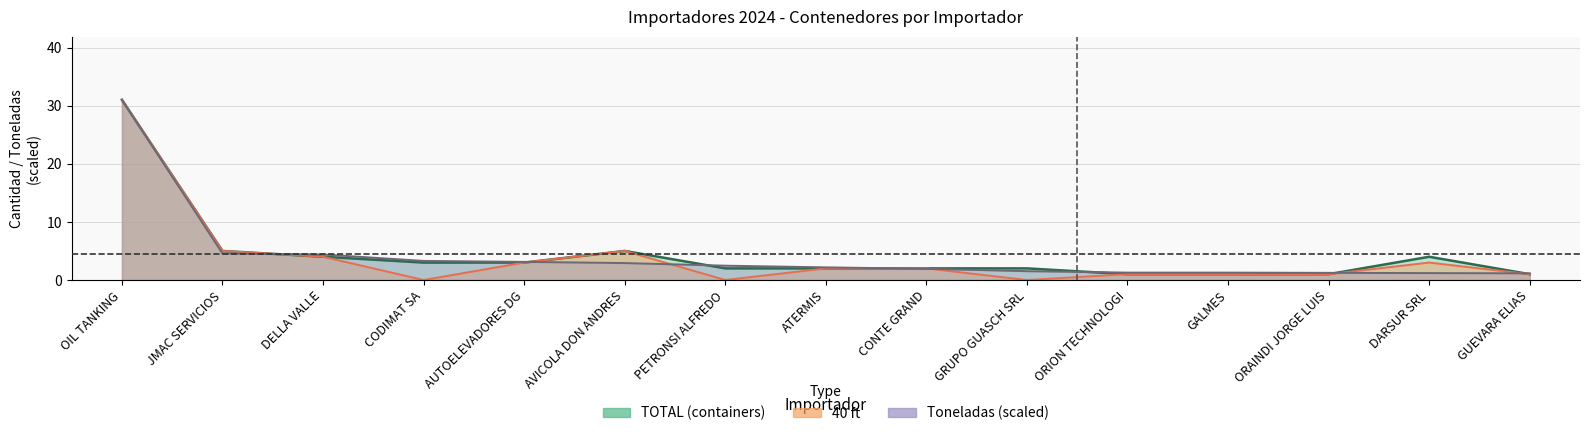

How many data points in 40 ft are less than 2?

7